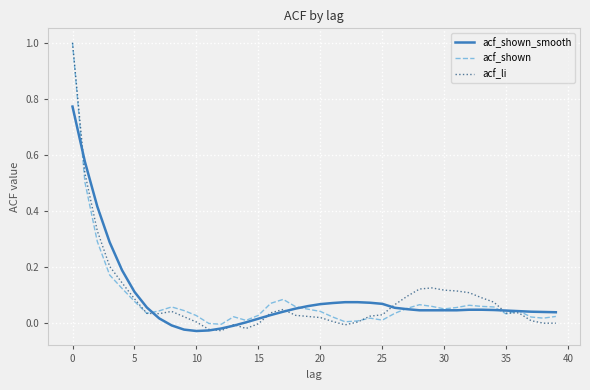

Count the number of categories in the chart.

40